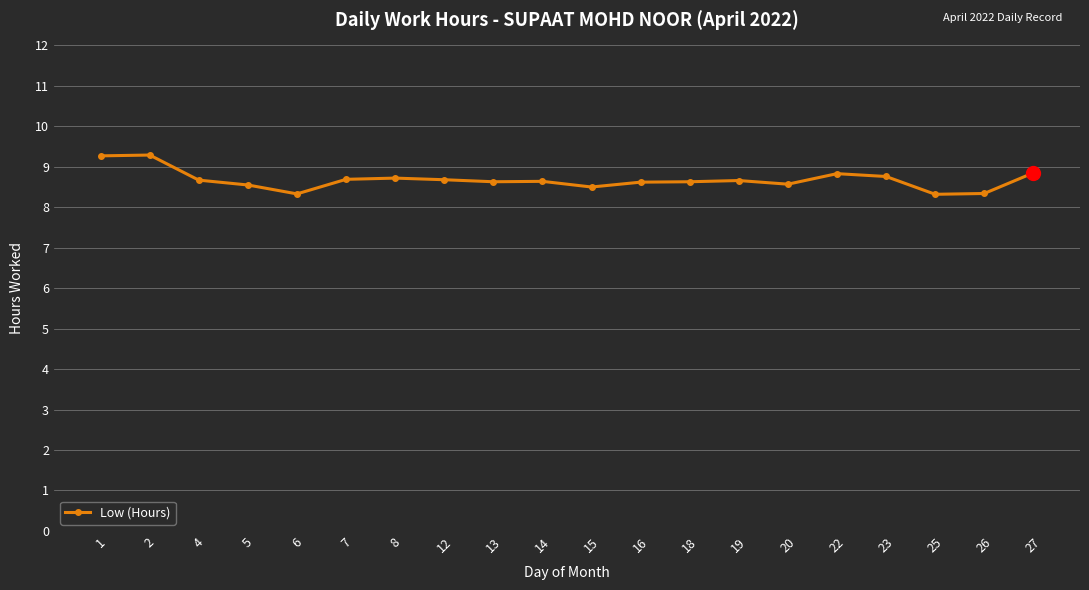

What is the ratio of the value at 20 to the value at 23?

1.0